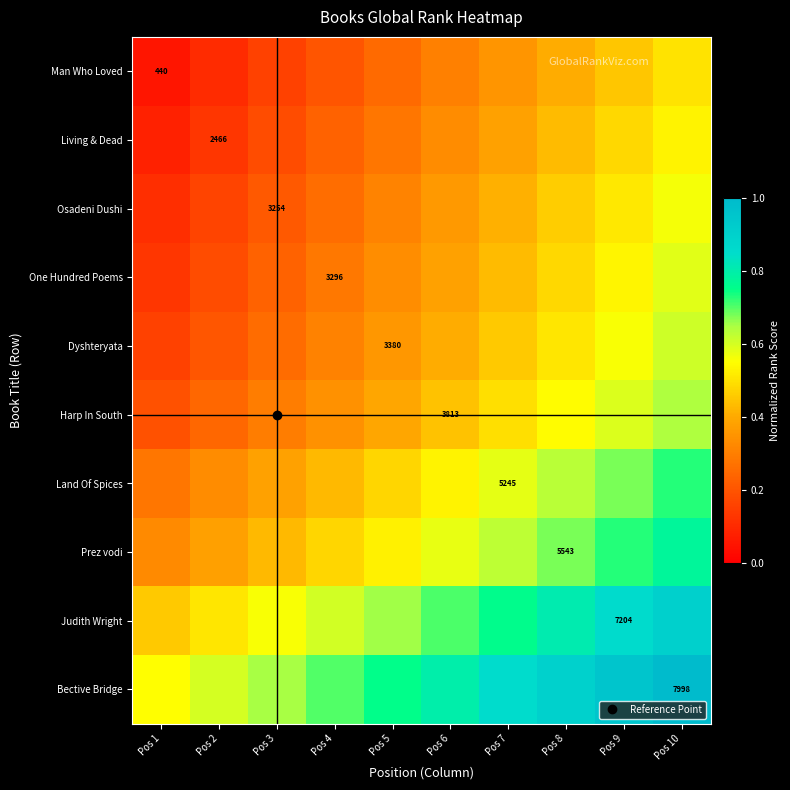

Which has a higher value, Pos 9 or Pos 4?

Pos 9